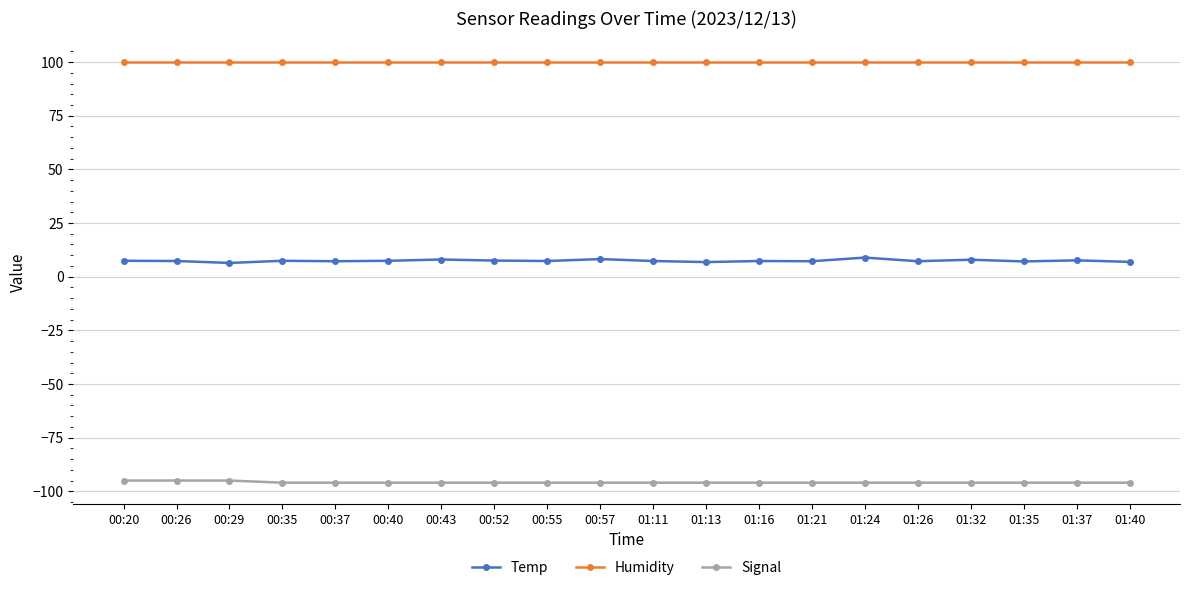

What are all the series names shown in the legend?

Temp, Humidity, Signal